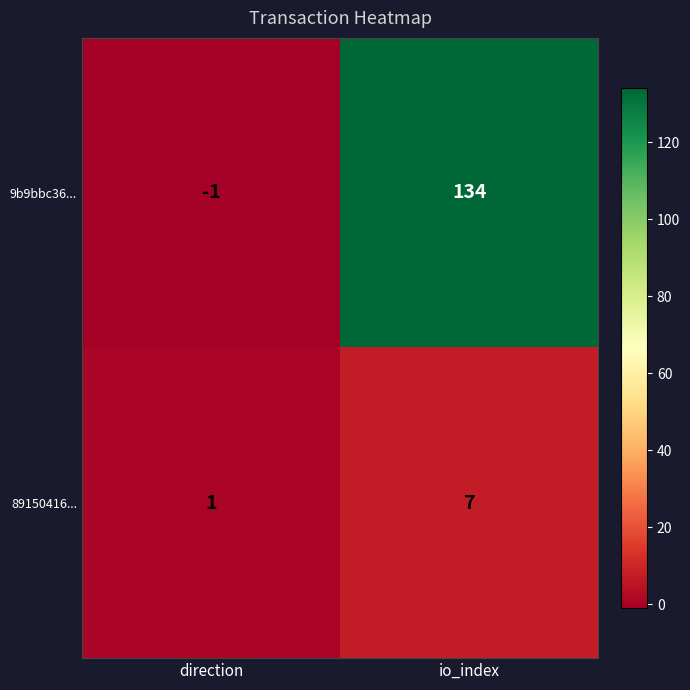

At direction, list the series in order from smallest to largest.

9b9bbc36..., 89150416...